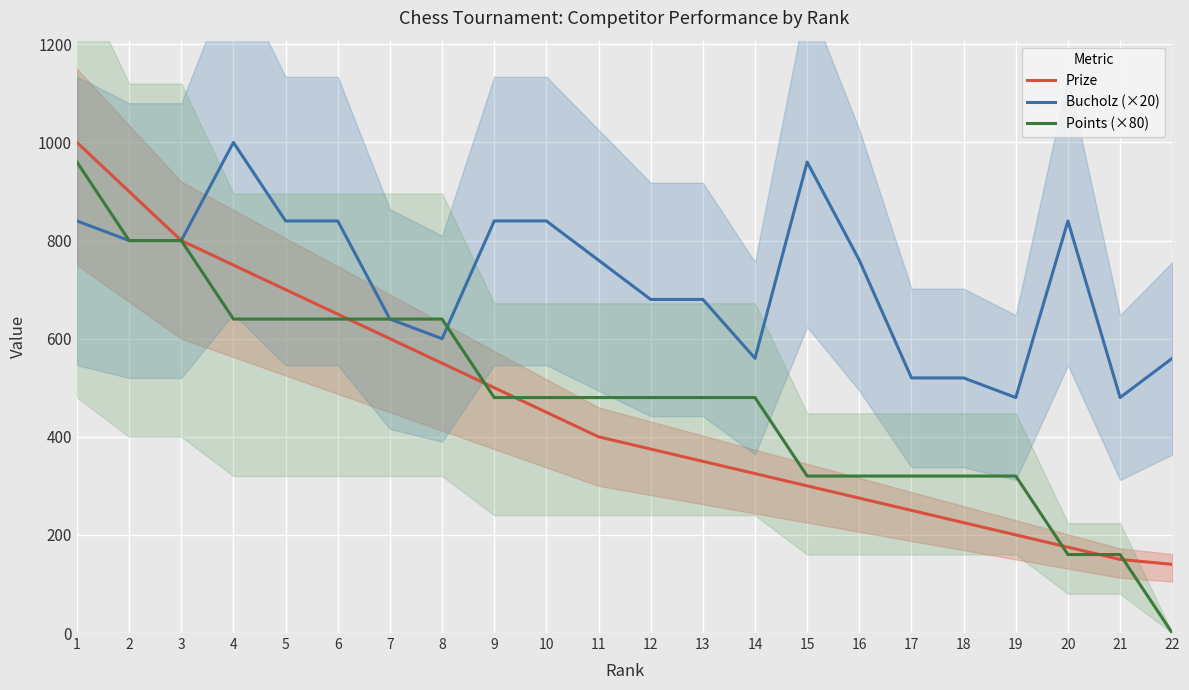

At how many categories does at least one series exceed 437?

22